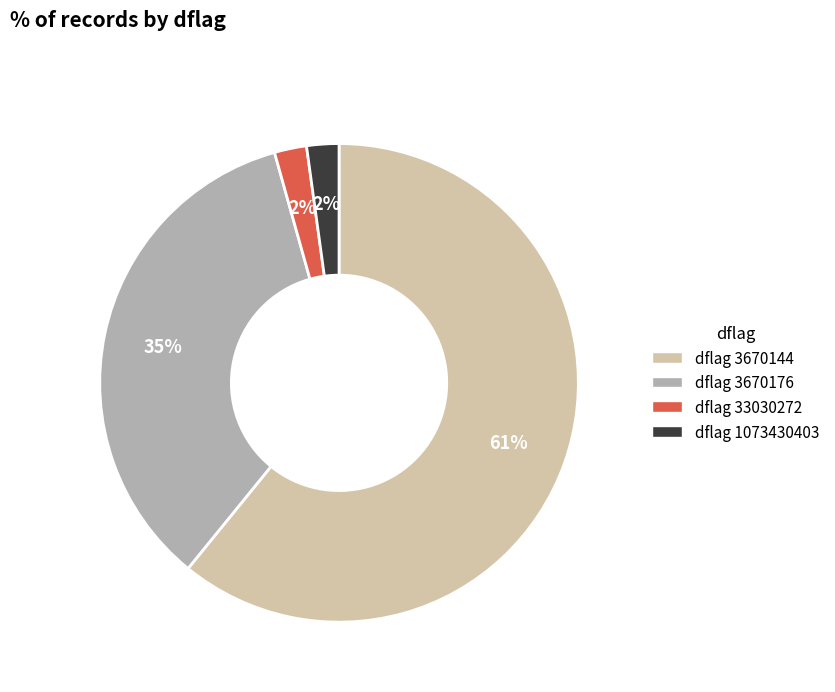

Which slice is the largest?

dflag 3670144